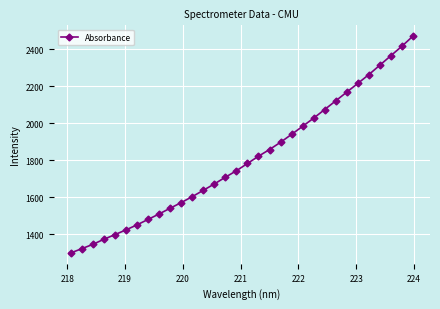

What is the maximum value shown in the chart?

2470.1